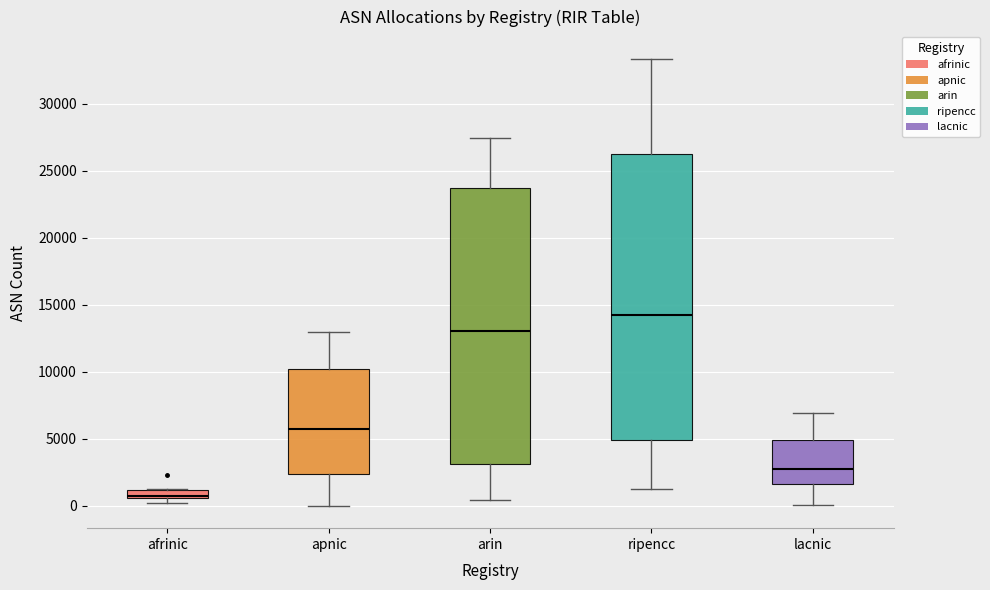

Which box is the tallest, from its lower edge to its upper edge?

ripencc